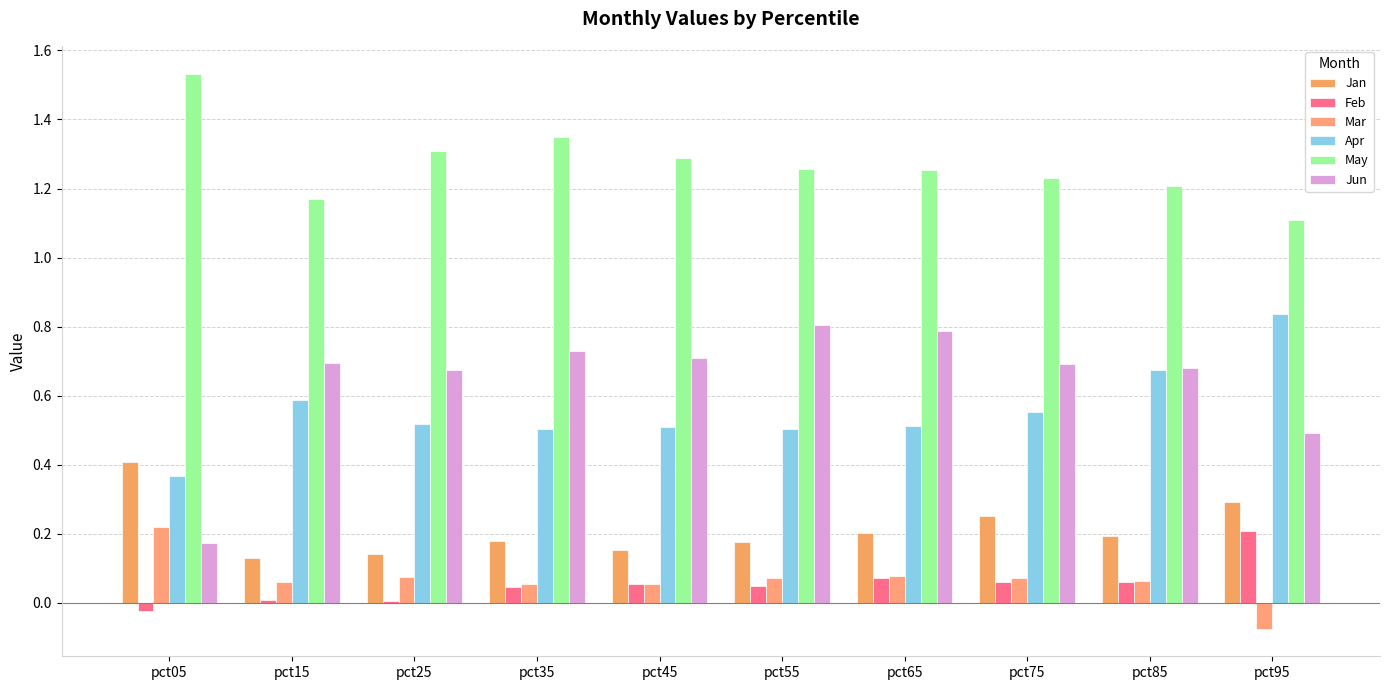

Is the value of Mar at pct45 greater than the value of Jan at pct25?

No